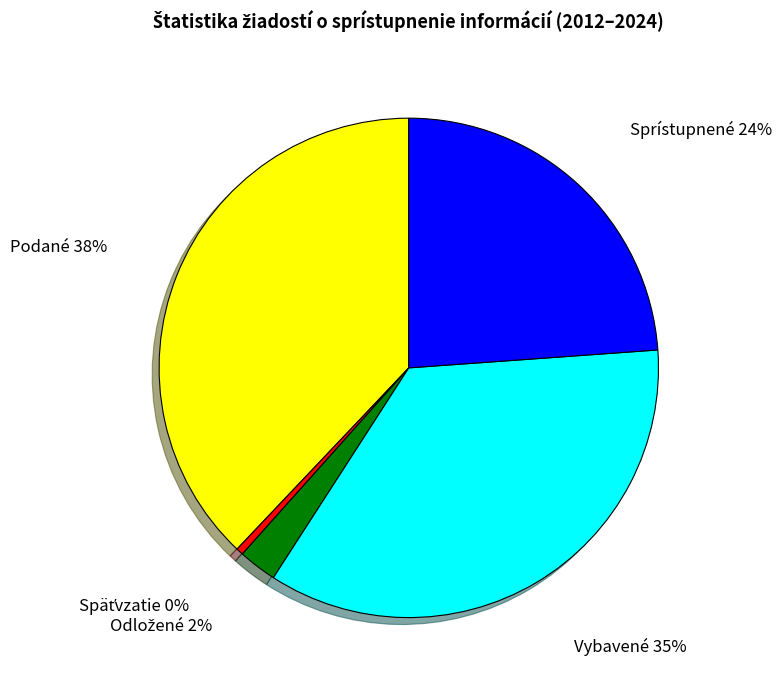

Is there any slice that represents more than half of the pie?

No